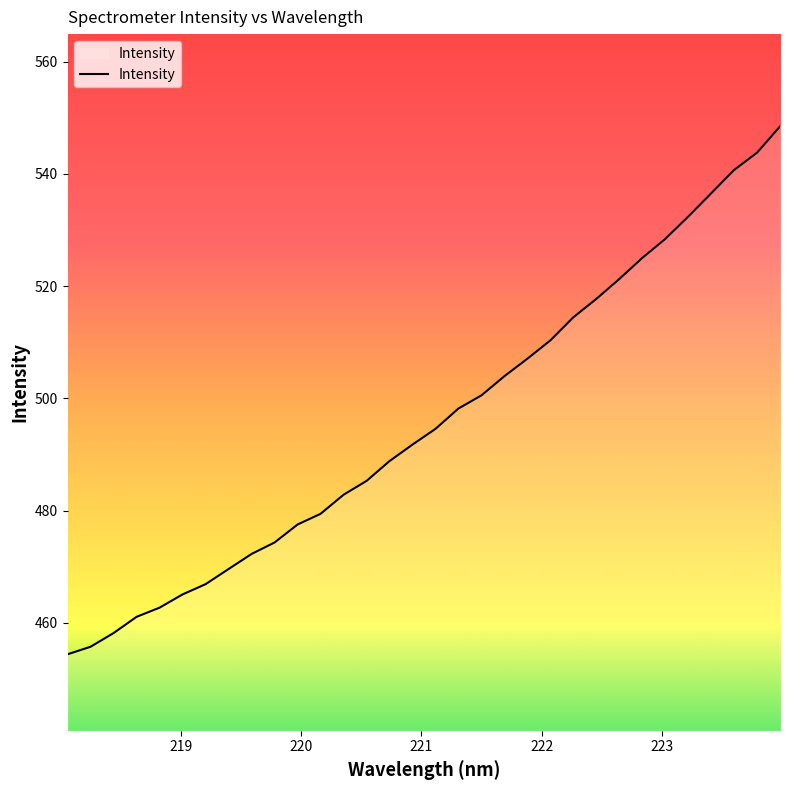

What is the maximum value shown in the chart?

548.5